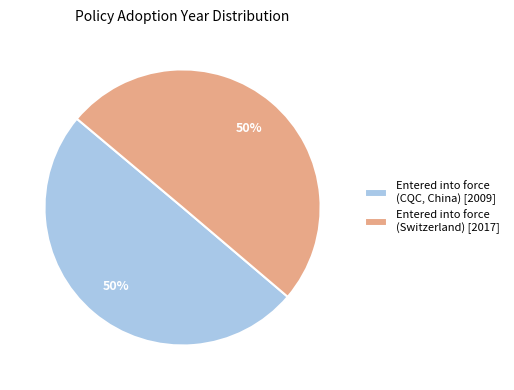

Count the number of slices in the pie.

2